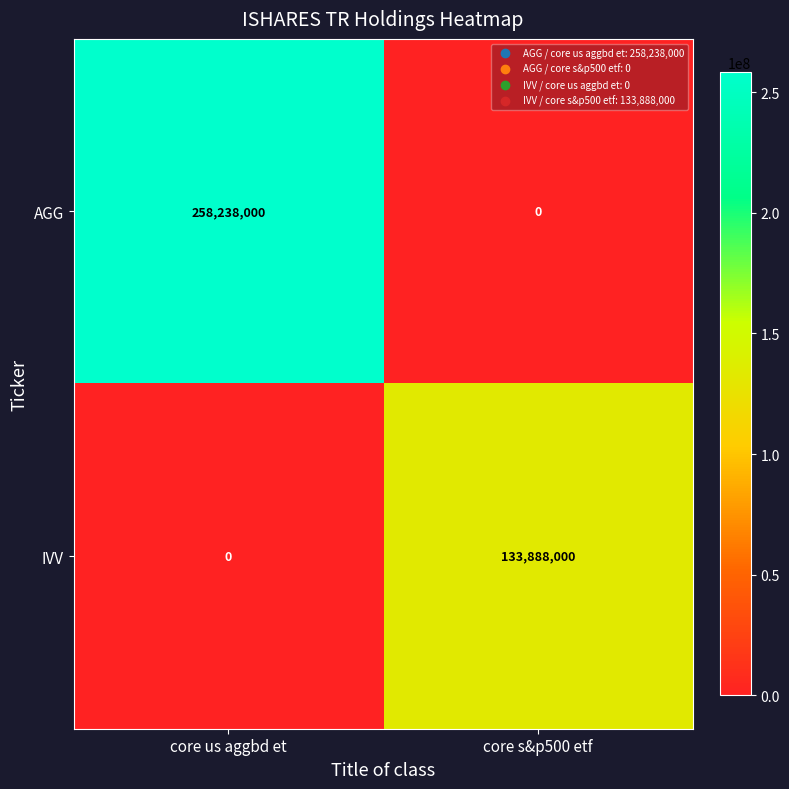

Is it true that AGG equals 117753670 at core s&p500 etf?

False